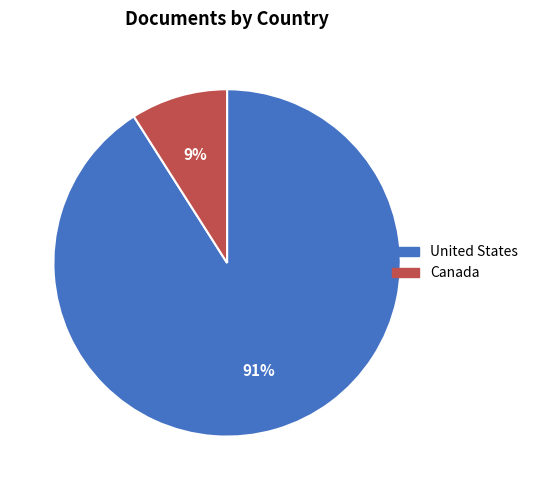

To the nearest percent, what percentage of the pie is United States?

91%